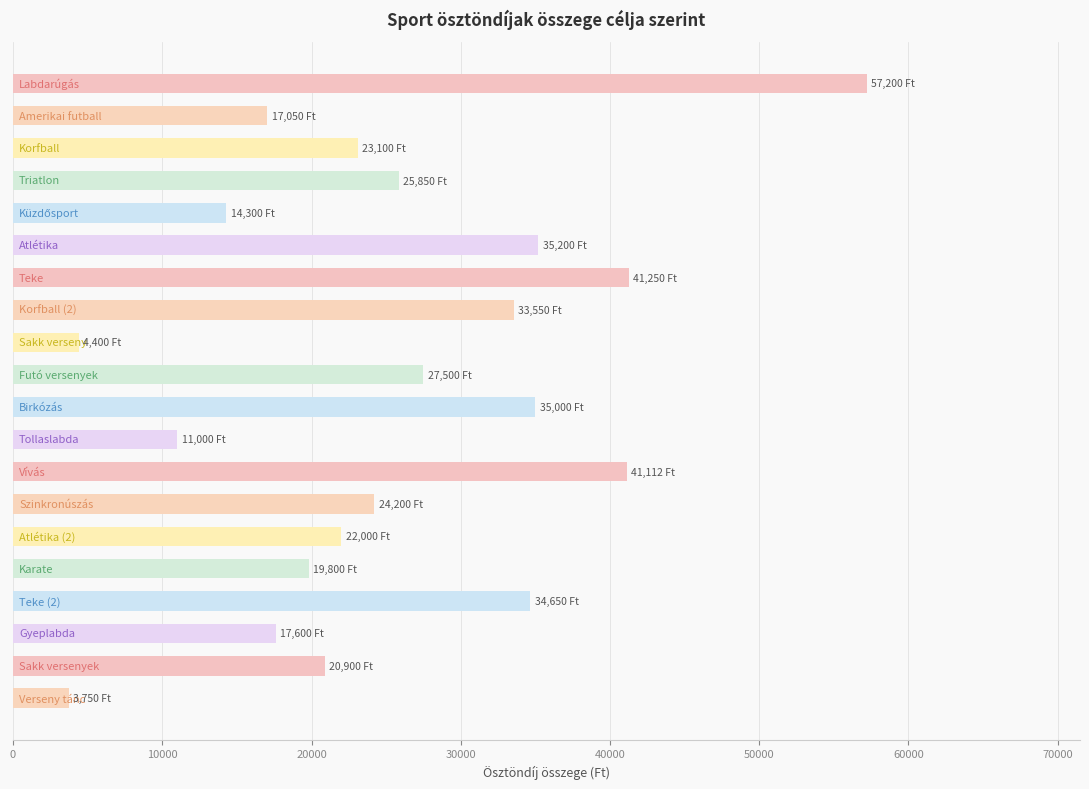

What is the difference between the maximum and minimum values?

53450